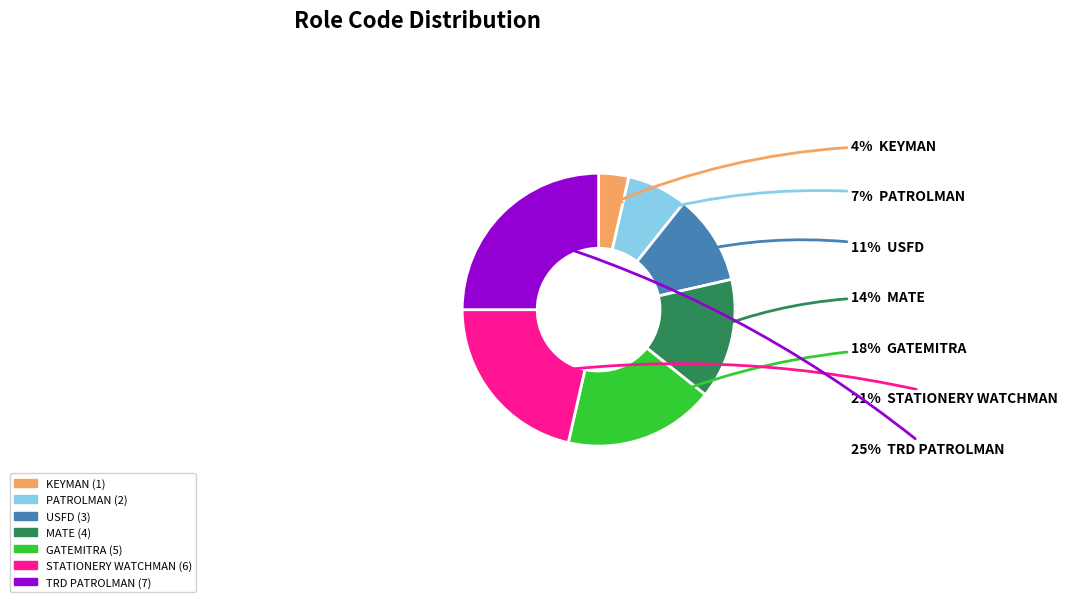

Combined, do PATROLMAN and MATE account for over 50%?

No